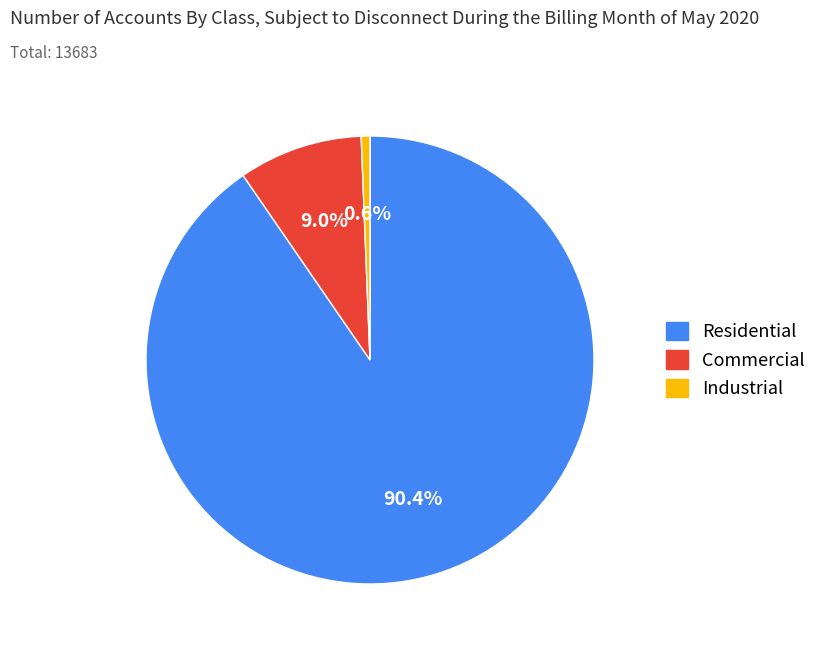

What portion of the pie excludes Commercial?

91.0%